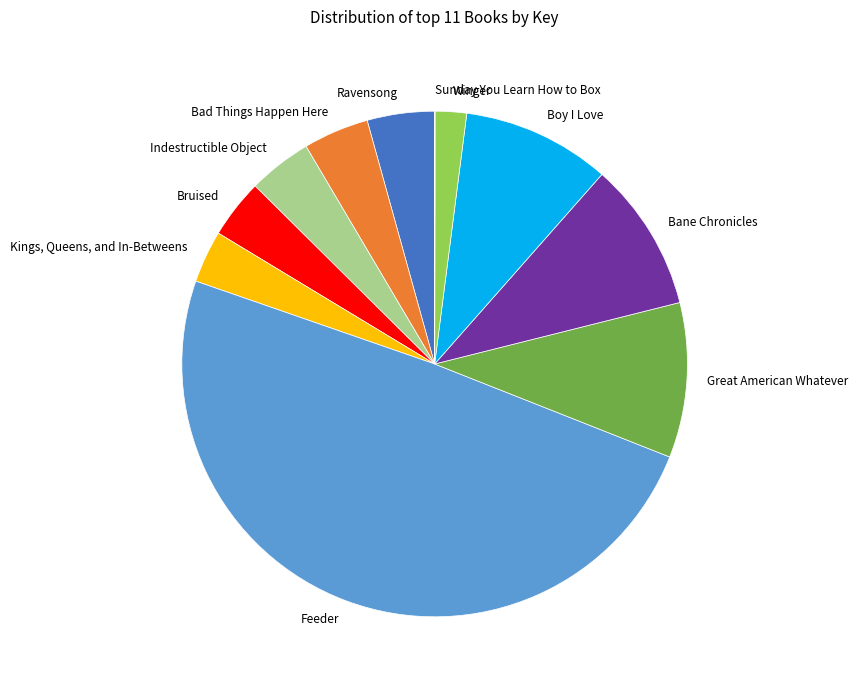

Does Ravensong represent more than half of the total?

No